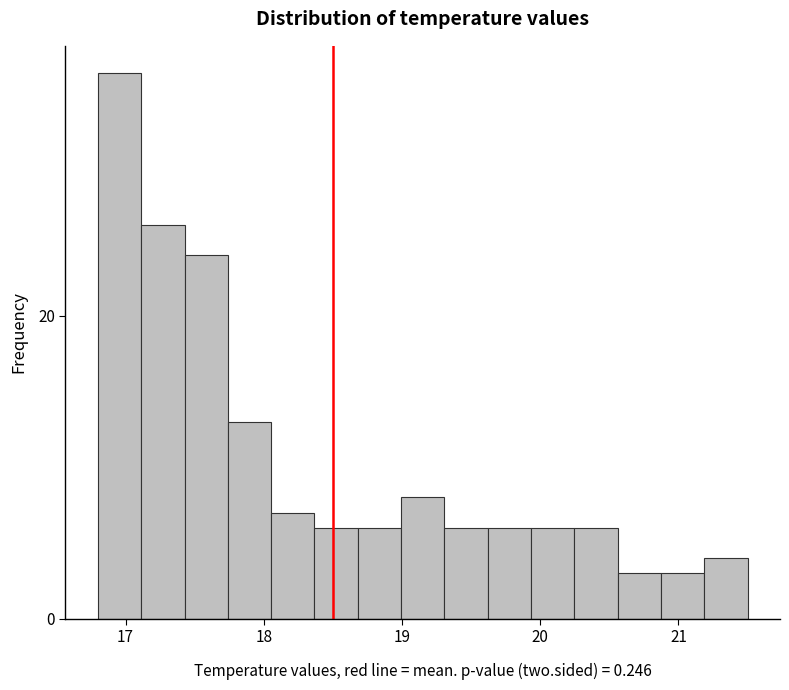

Read against the x-axis, roughly where is the centre of the tallest bar?

17.0